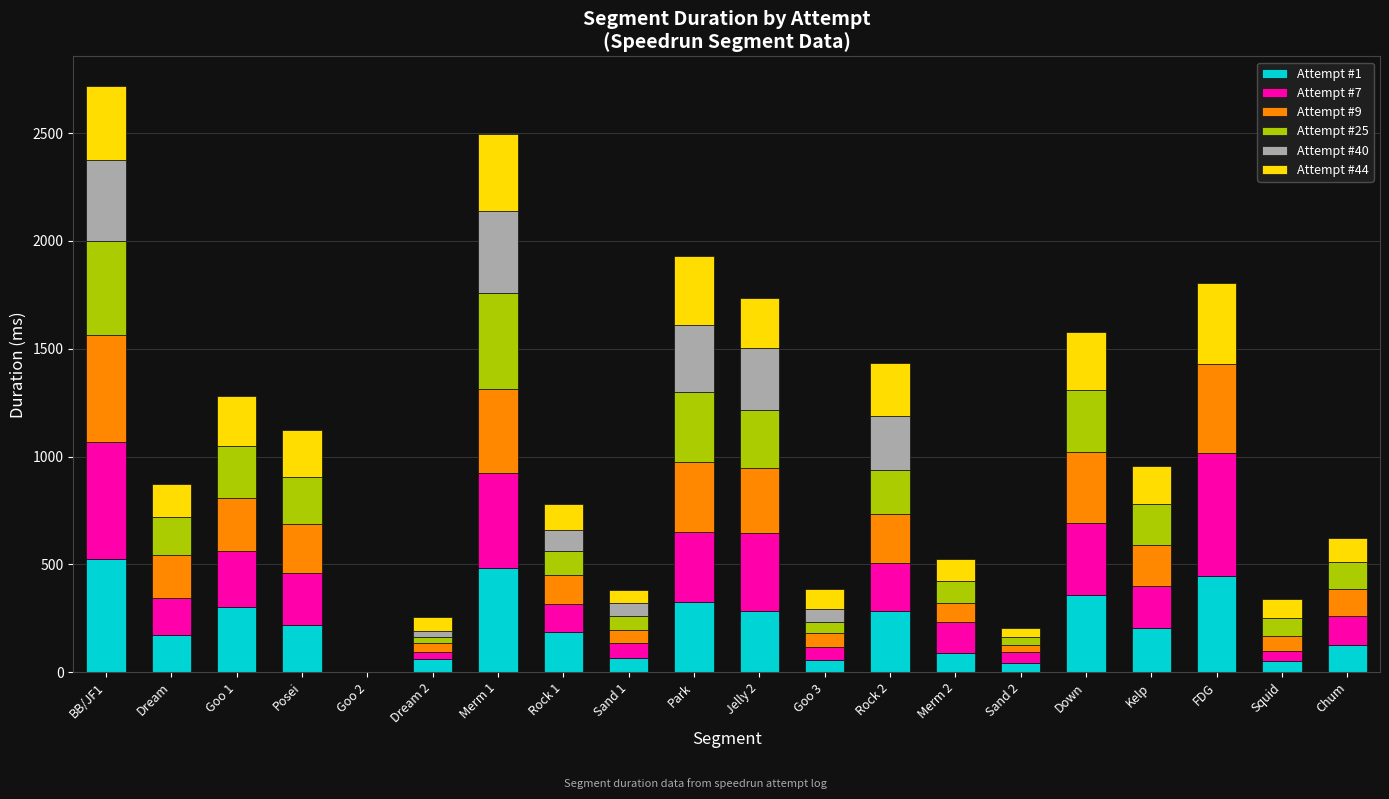

How many data points in Attempt #1 are above 205?

10